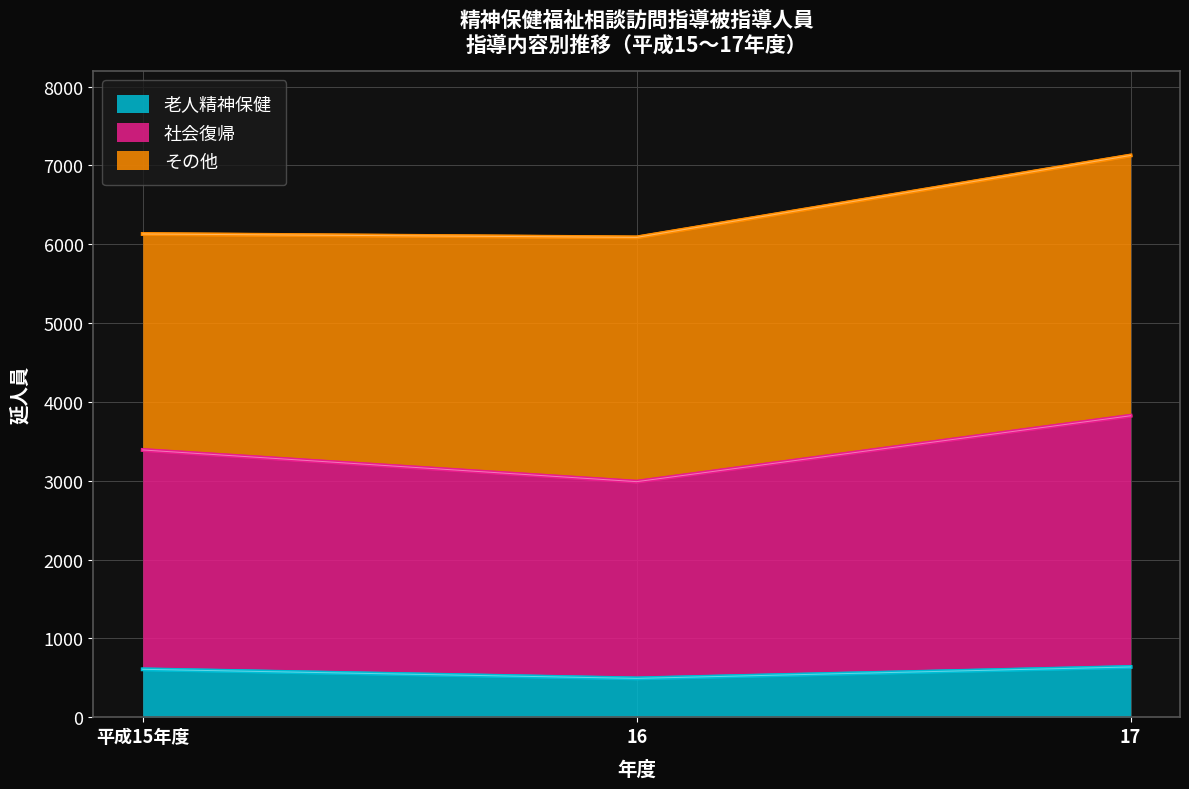

Which has a higher value, 16 or 17?

17